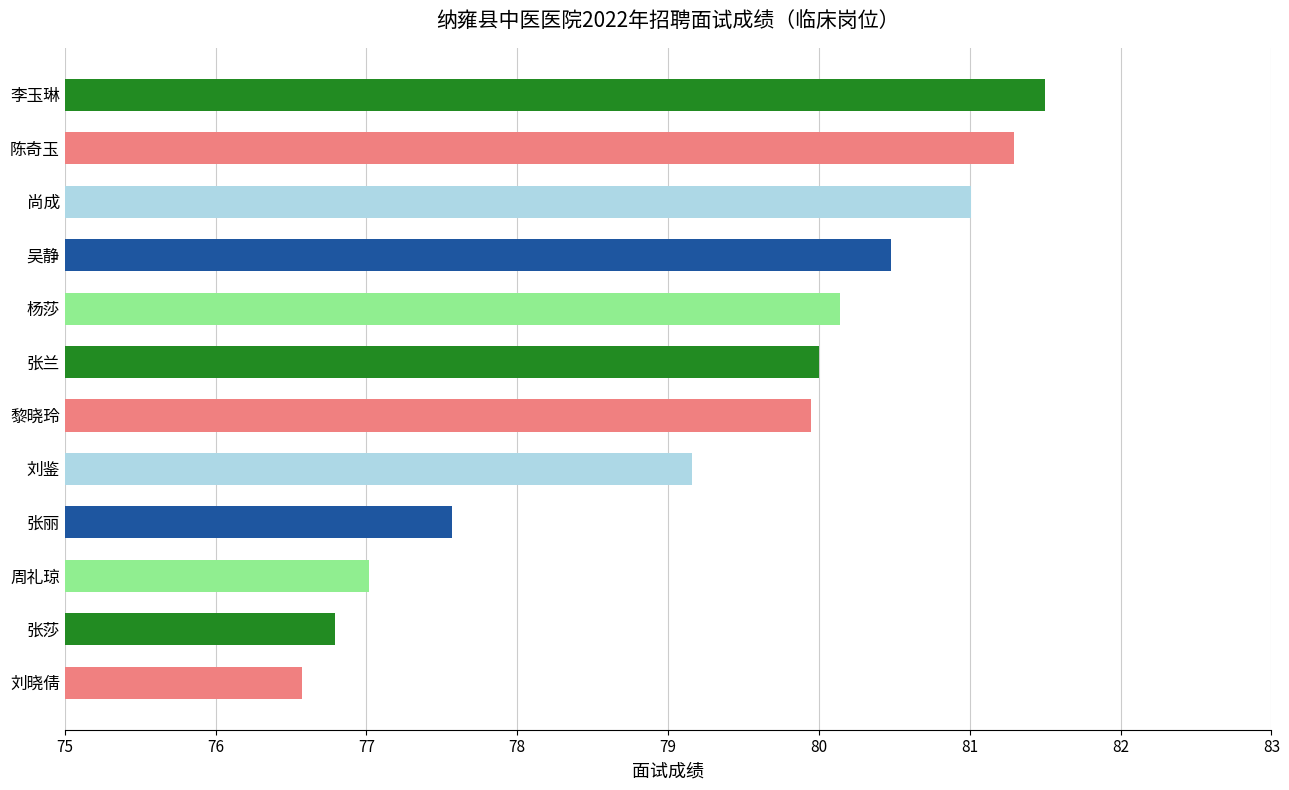

How many bars are there in total?

12